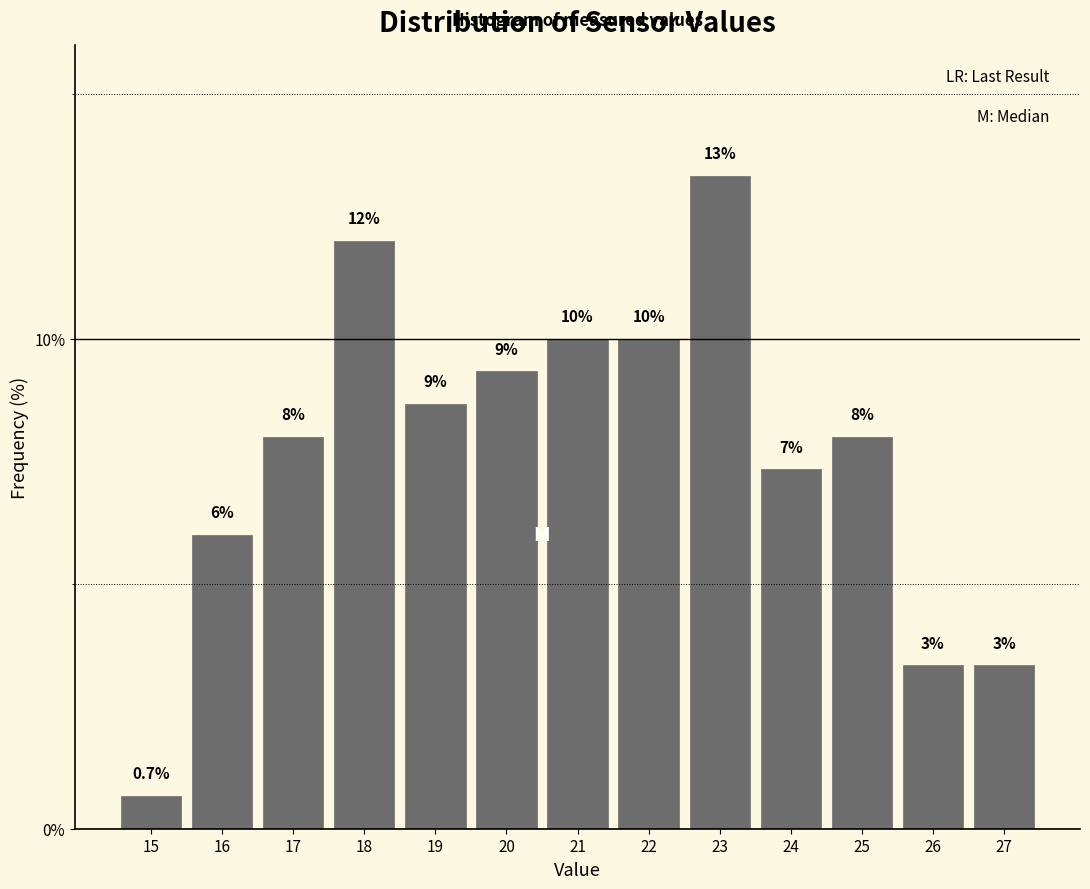

What is the sum of the values at 21 and 22?

20.0